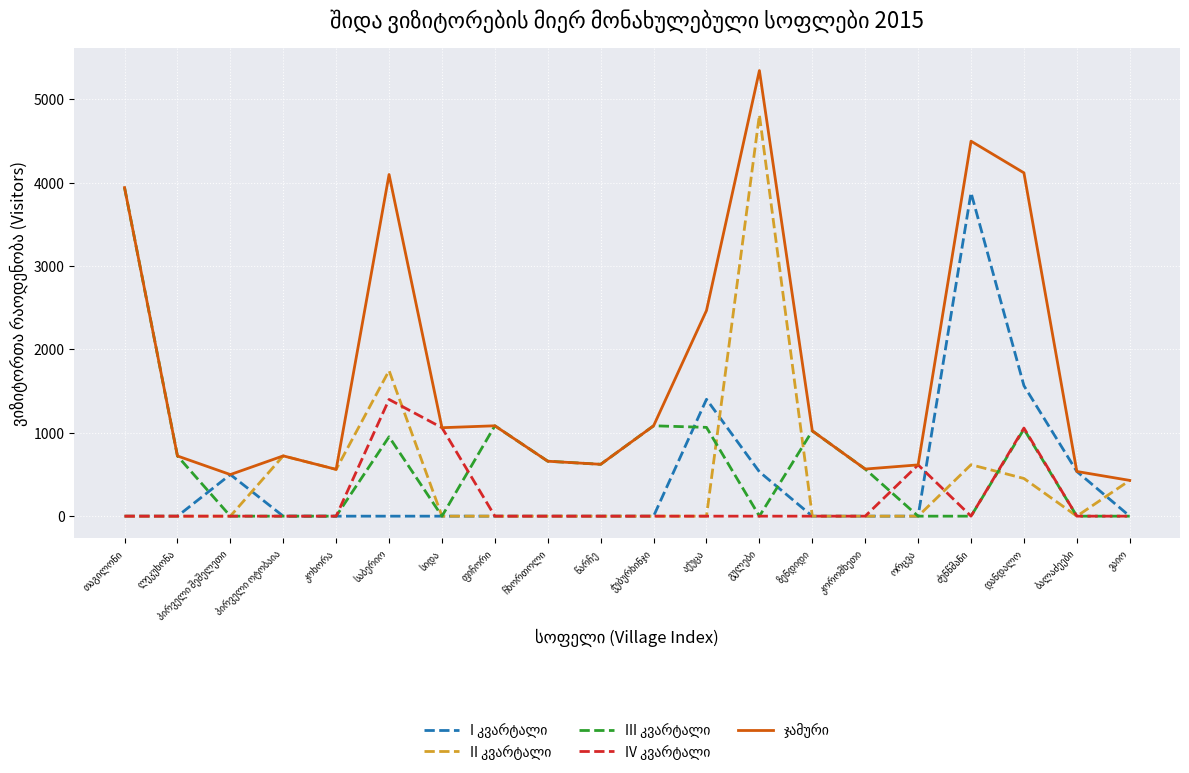

What is the maximum value shown in the chart?

5345